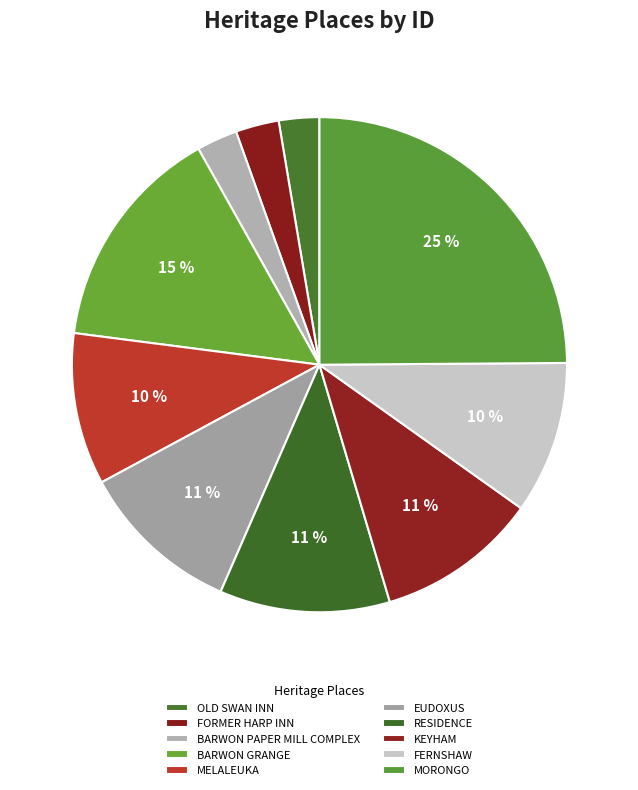

Count the number of slices in the pie.

10